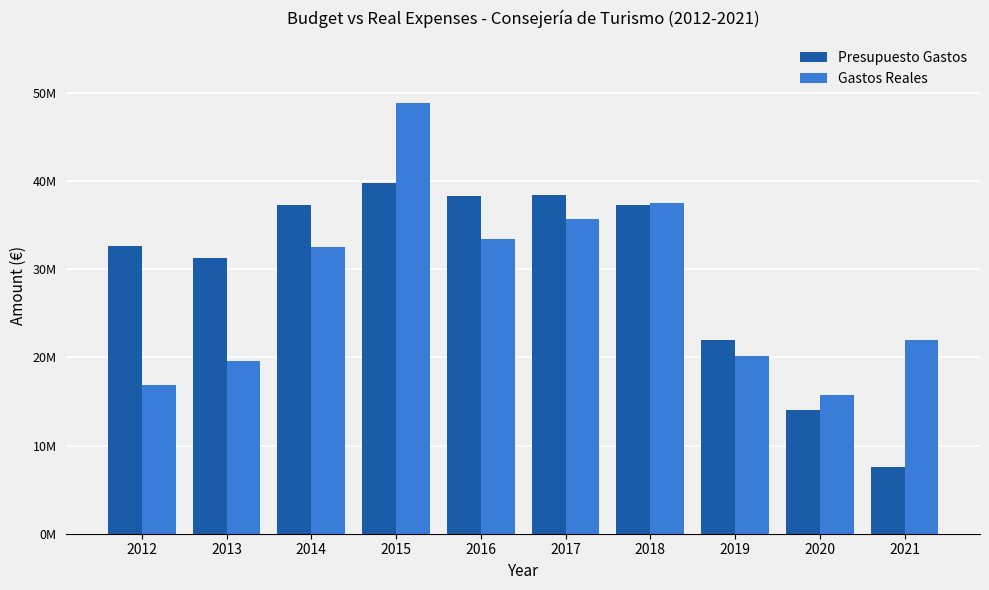

What is the sum of all Gastos Reales values?

282436191.0